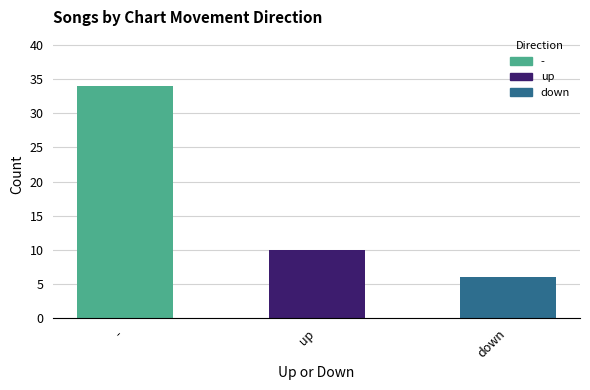

Between down and -, which is larger?

-